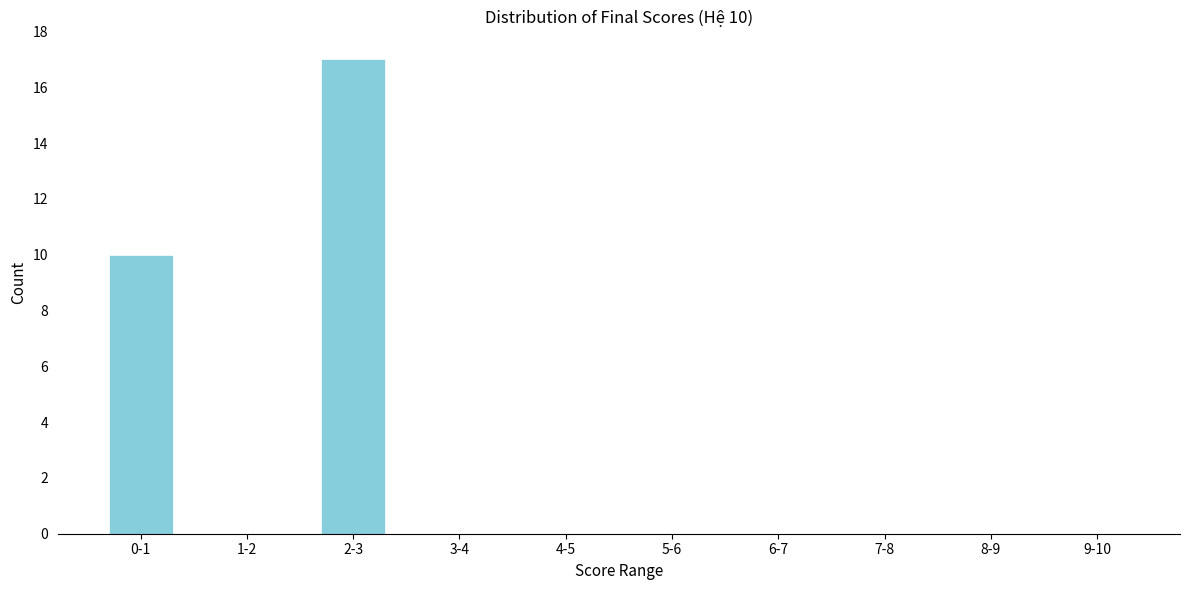

Reading left to right, list all the values displayed in this chart.

0-1=10	1-2=0	2-3=17	3-4=0	4-5=0	5-6=0	6-7=0	7-8=0	8-9=0	9-10=0